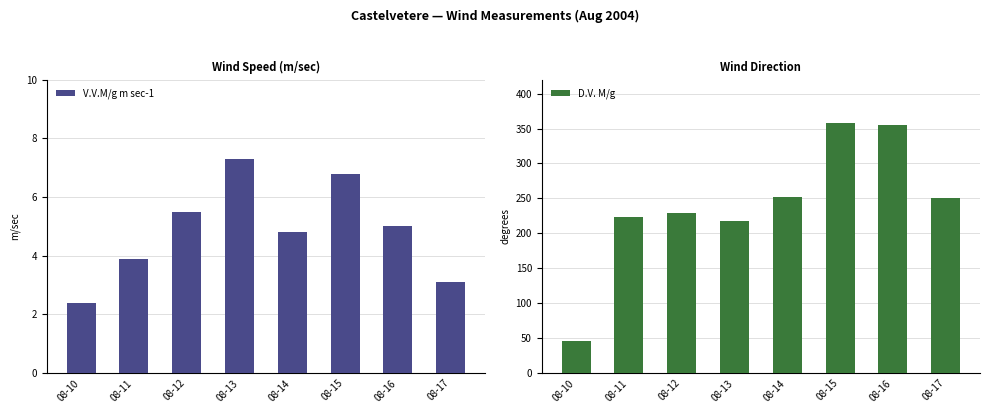

Reading right to left, list all the values displayed in this chart.

V.V.M/g m sec-1: 3.1	5.0	6.8	4.8	7.3	5.5	3.9	2.4
D.V. M/g: 250.0	355.0	358.0	252.0	218.0	229.0	224.0	46.0